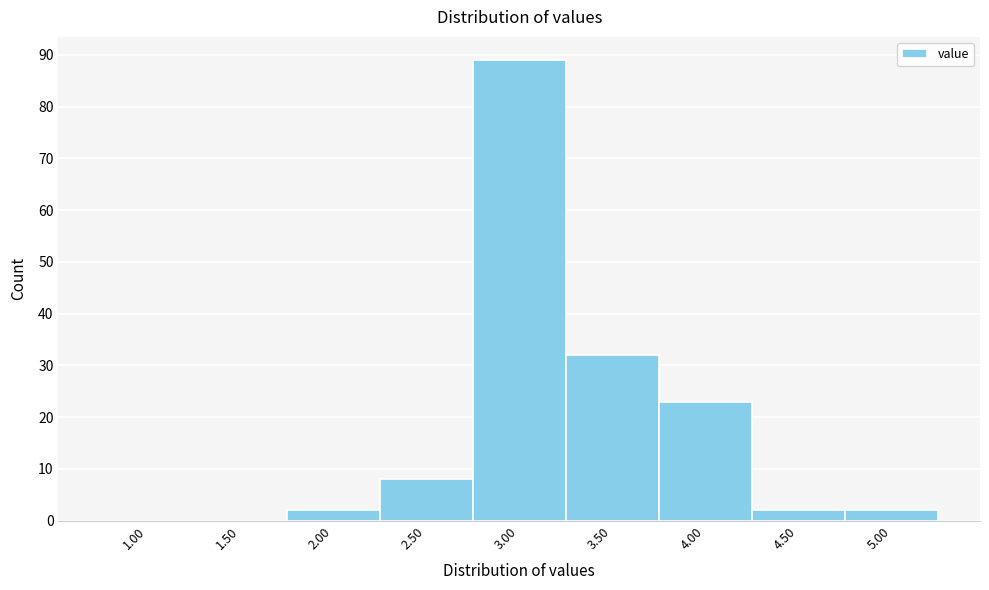

Reading left to right, extract all data points from this chart.

1.00=0	1.50=0	2.00=2	2.50=8	3.00=89	3.50=32	4.00=23	4.50=2	5.00=2